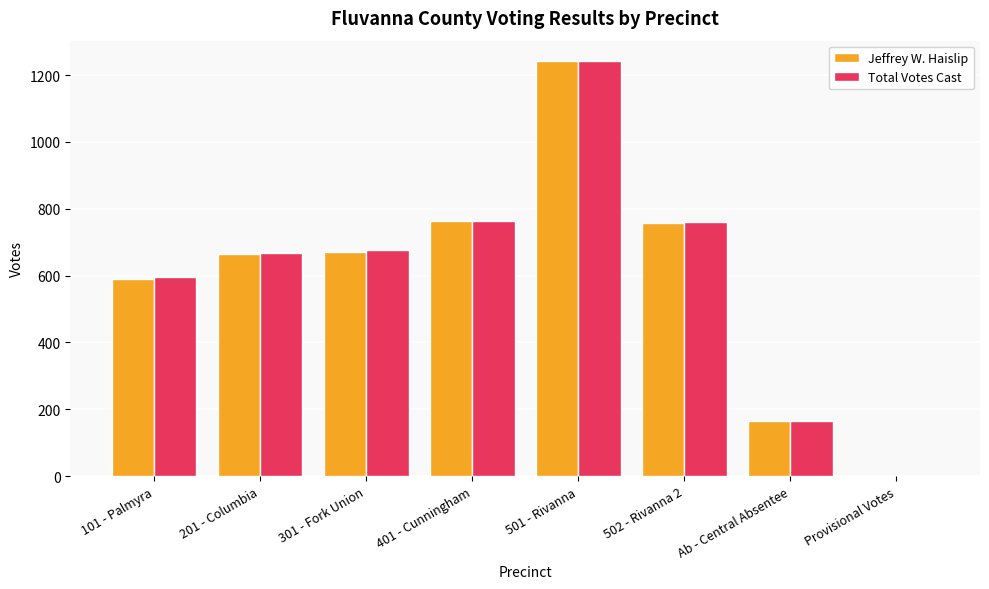

Which series changed the most between 502 - Rivanna 2 and Ab - Central Absentee?

Total Votes Cast